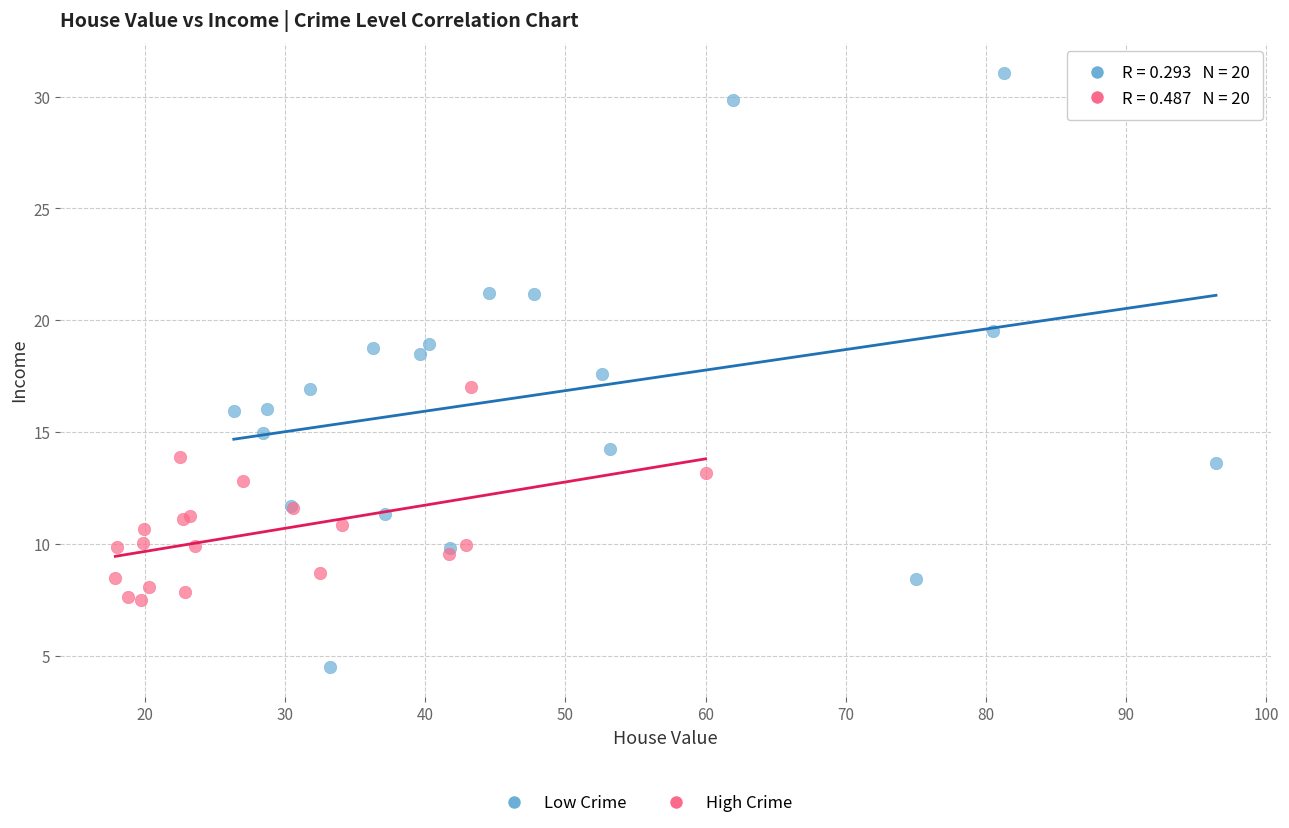

Which series contains the highest Y value?

Low Crime